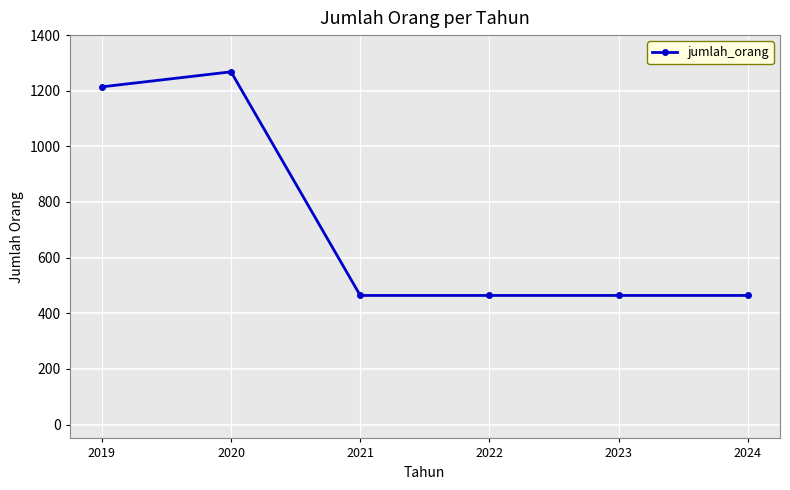

Is it true that the value at 2024 is 772?

False